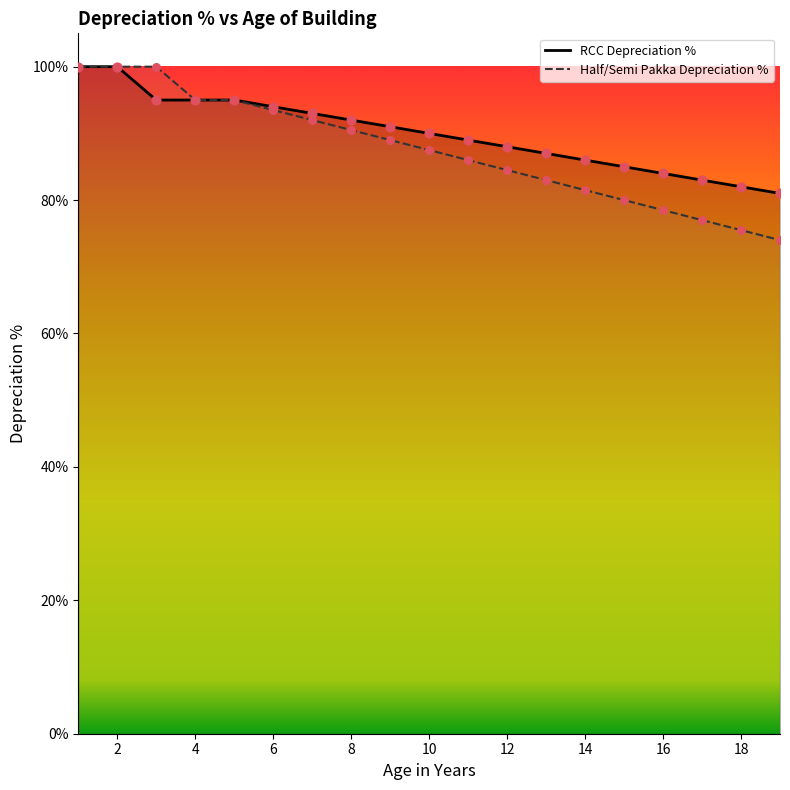

What is the total value across all series at 14?

167.5